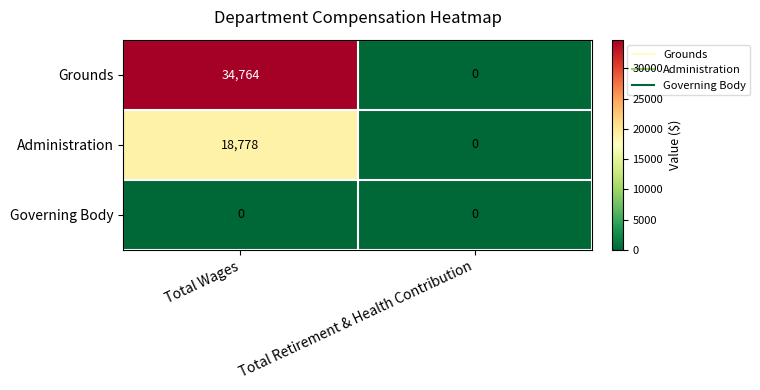

What is the average value of the Grounds series?

17382